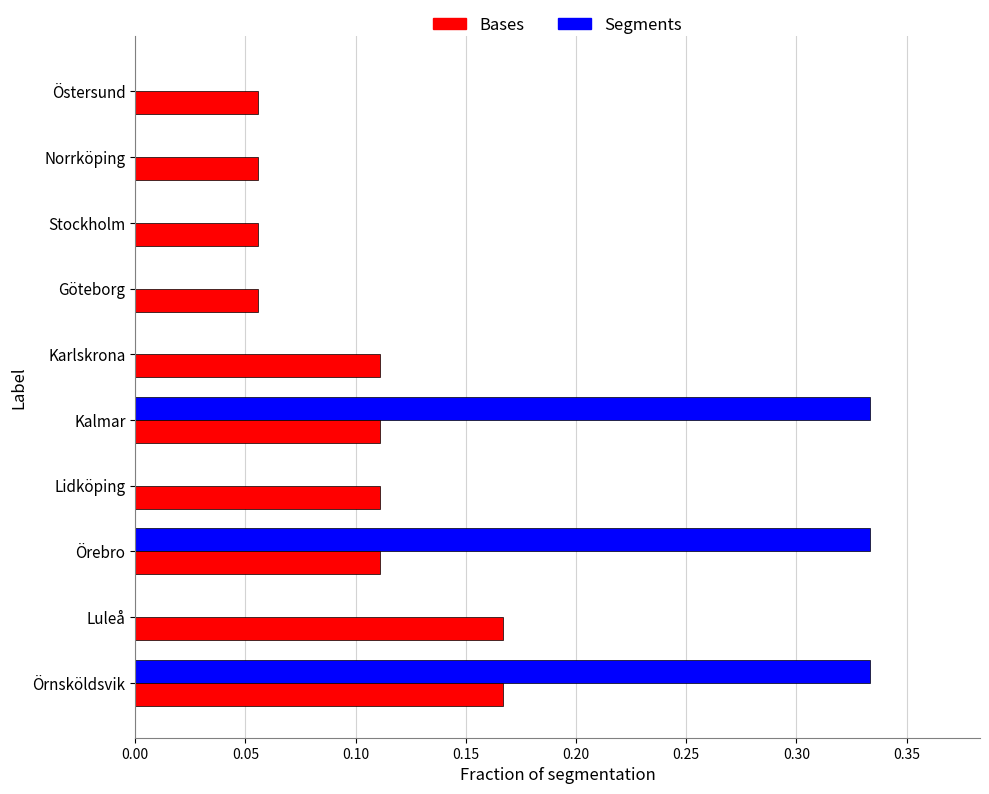

Which series changed the most between Karlskrona and Stockholm?

Bases